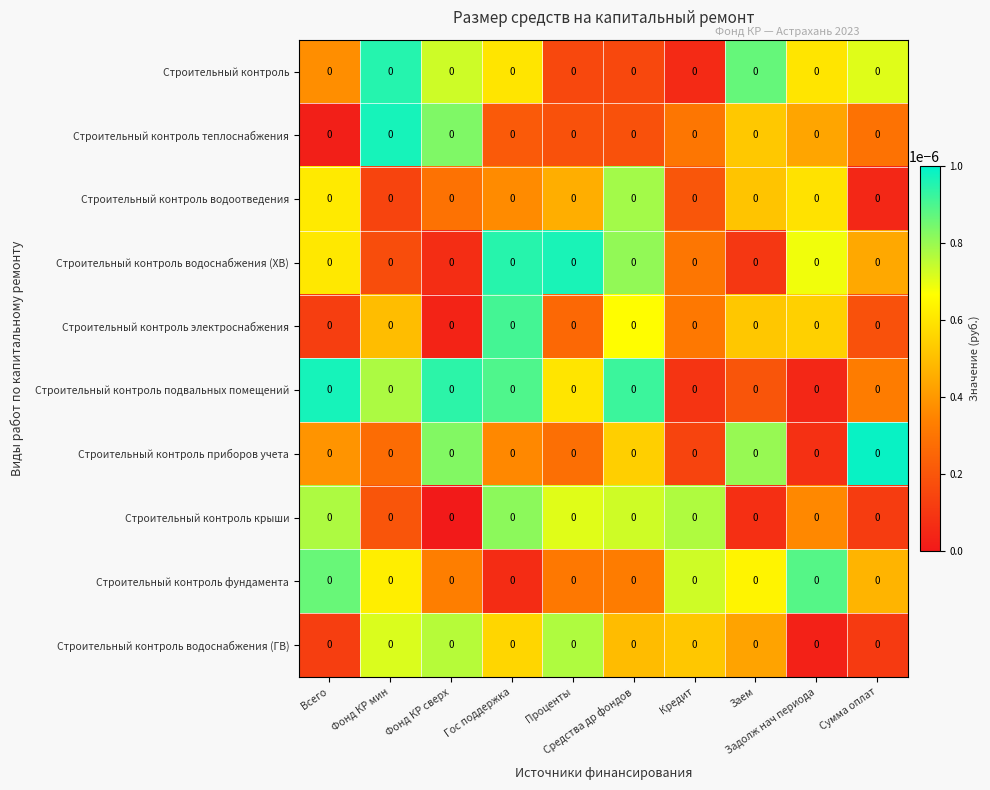

Rank the categories by Строительный контроль подвальных помещений value from highest to lowest.

Всего, Фонд КР сверх, Средства др фондов, Гос поддержка, Фонд КР мин, Проценты, Сумма оплат, Заем, Кредит, Задолж нач периода